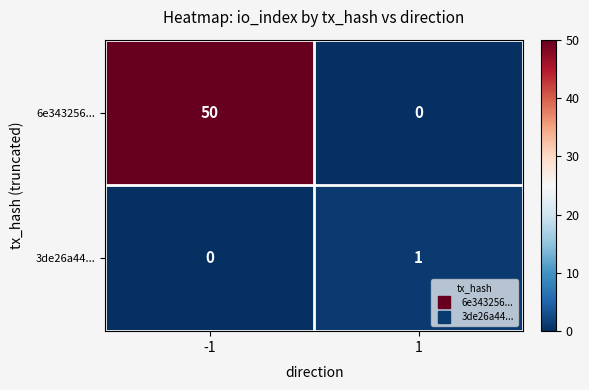

At which category is the sum across all series the highest?

-1